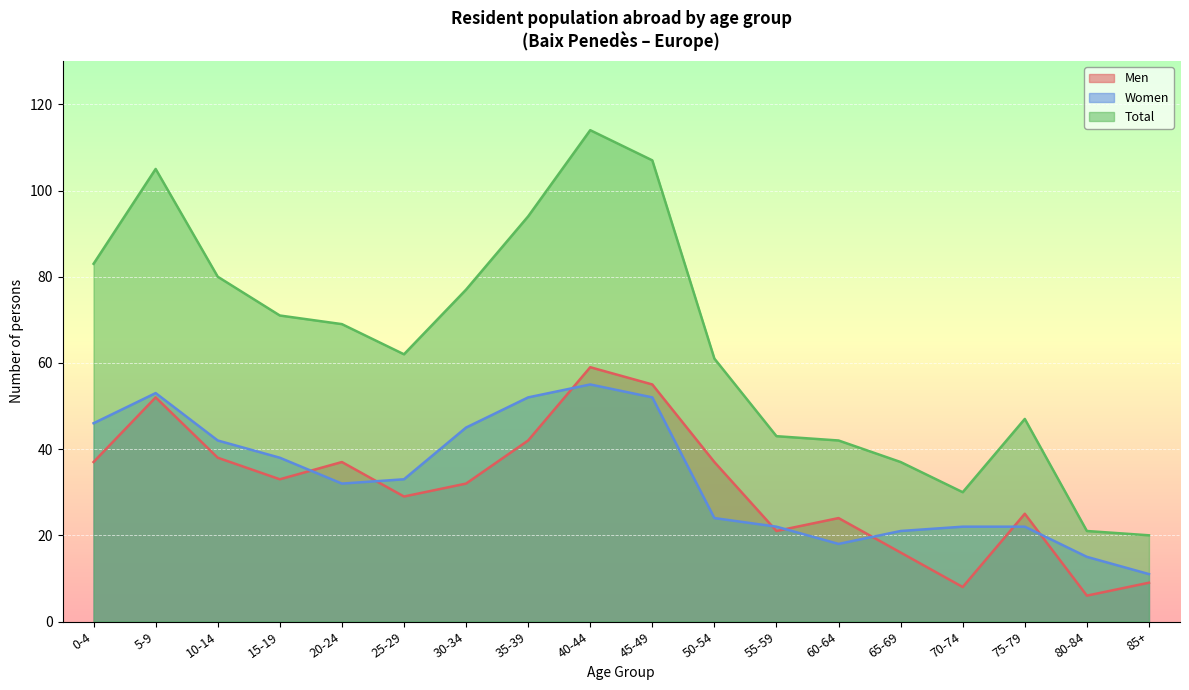

What is the label of the 7th point from the left?

30-34